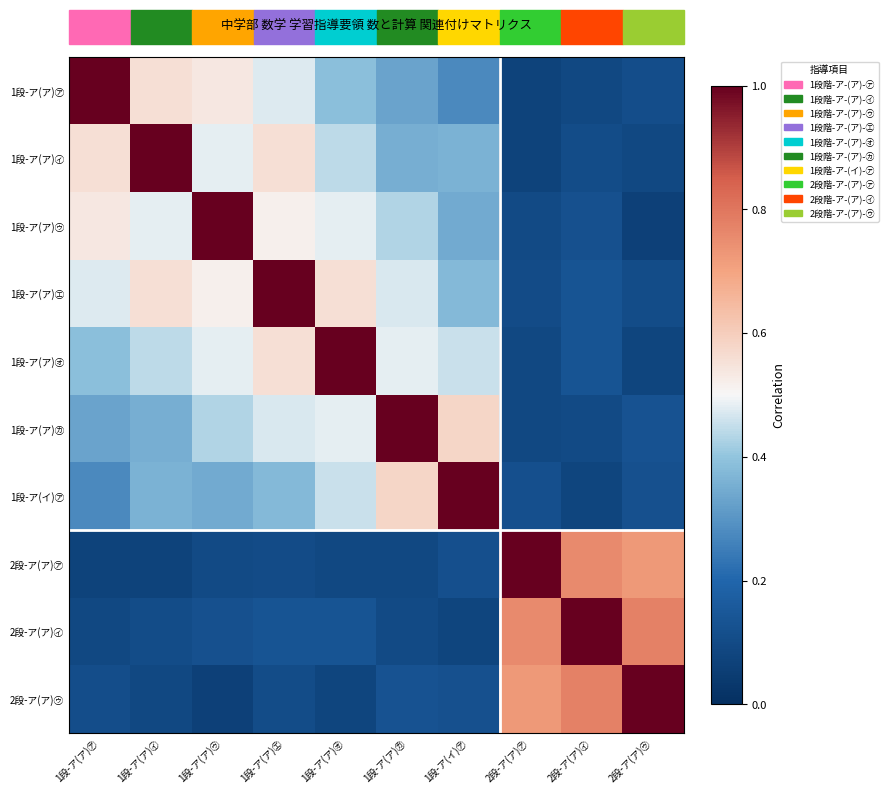

Which label corresponds to the largest value in the chart?

1段-ア(ア)㋐